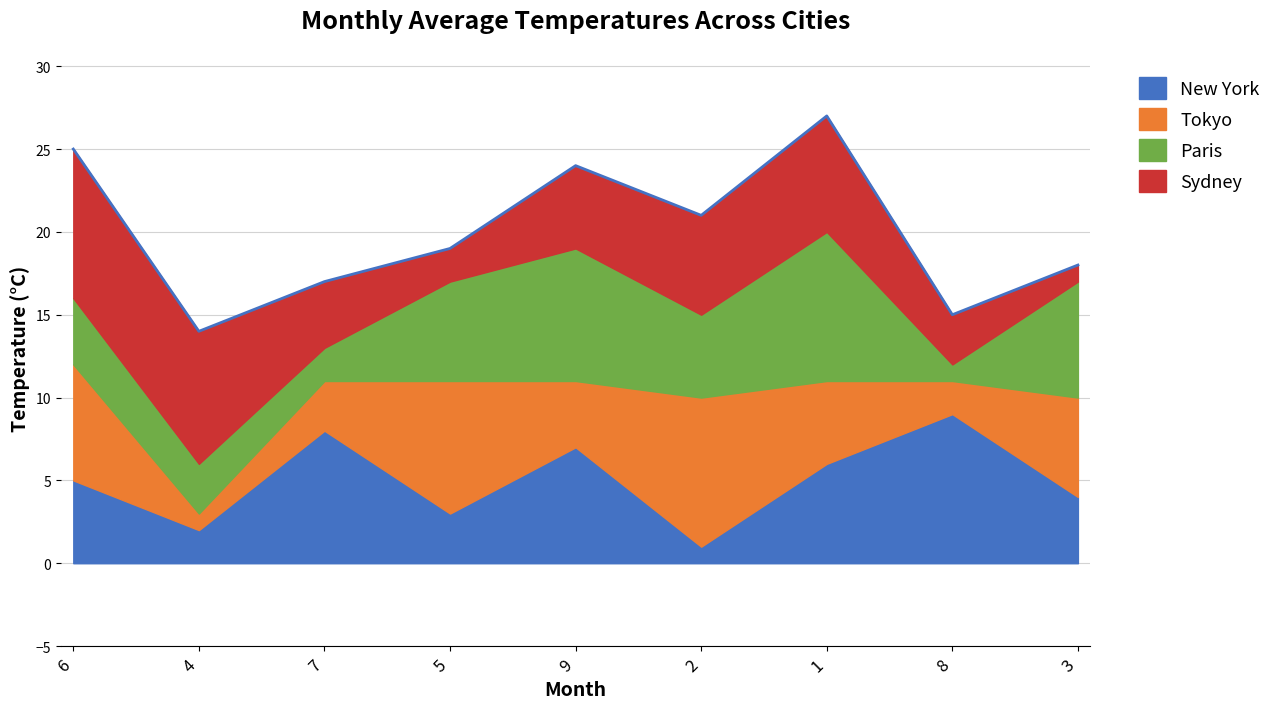

What are all the series names shown in the legend?

New York, Tokyo, Paris, Sydney